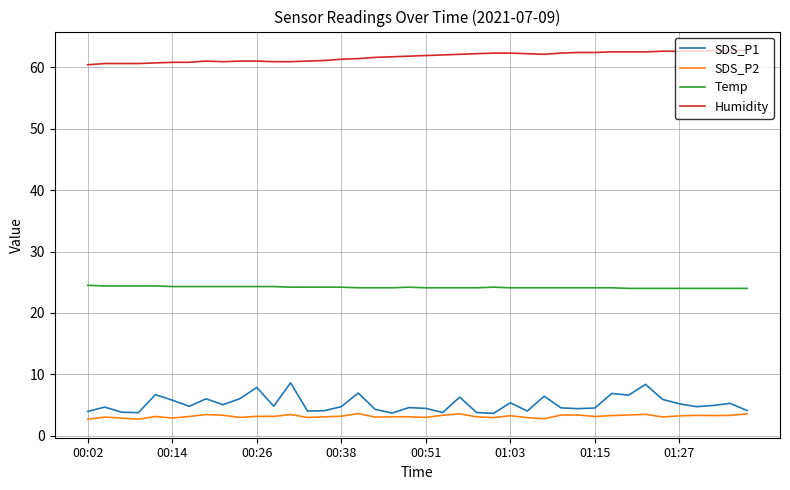

Which series has the largest total across all categories?

Humidity